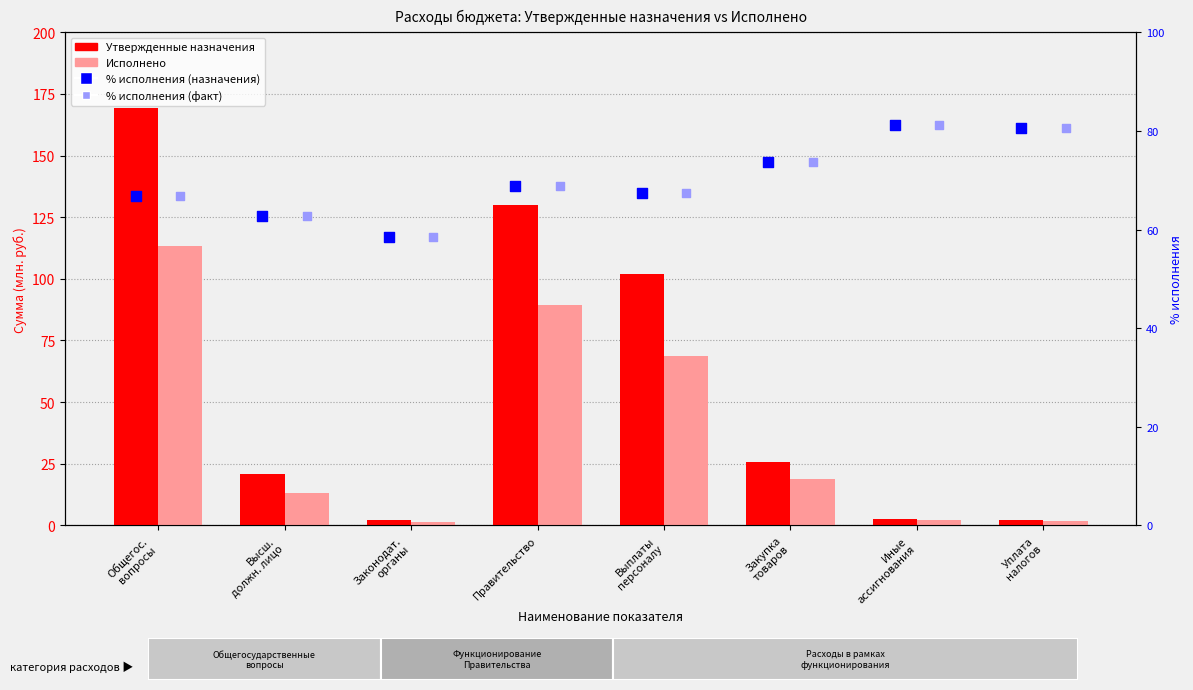

Which series contains the lowest Y value?

Исполнено